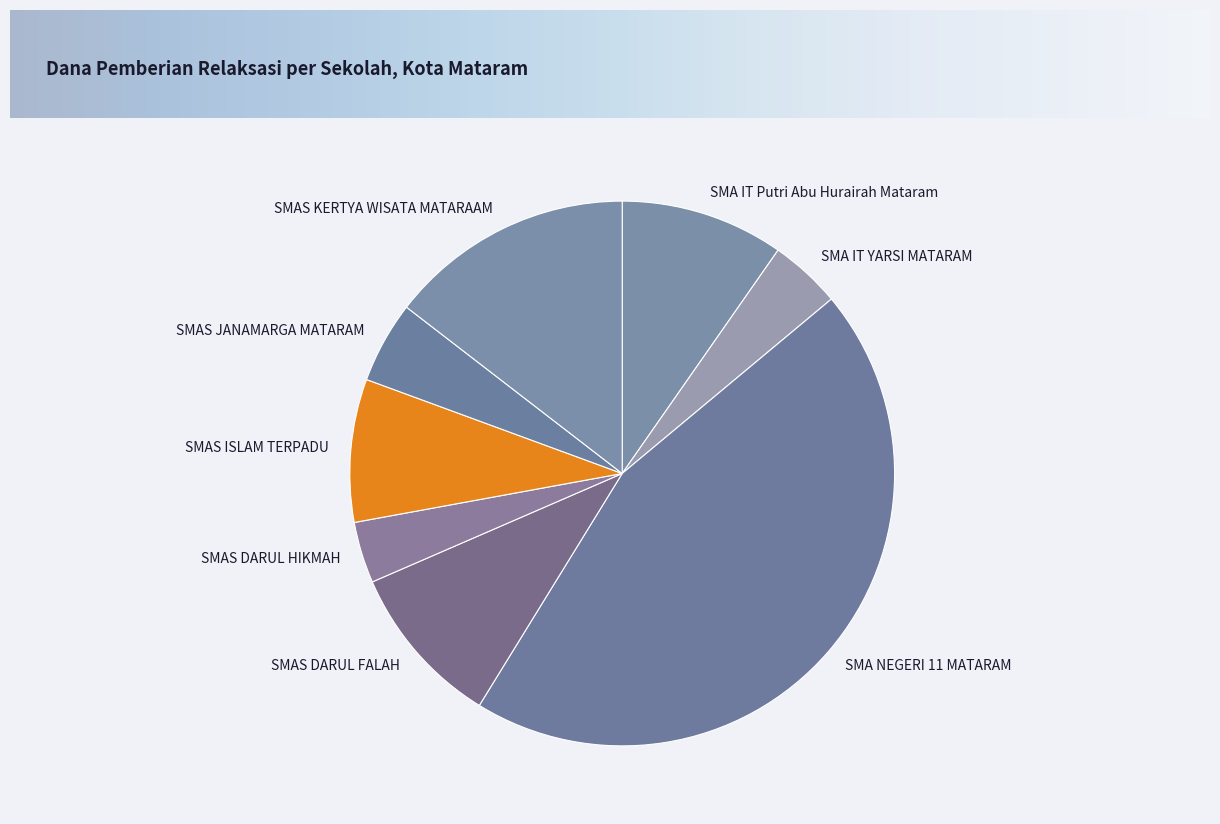

Is SMAS DARUL FALAH the majority of the pie?

No